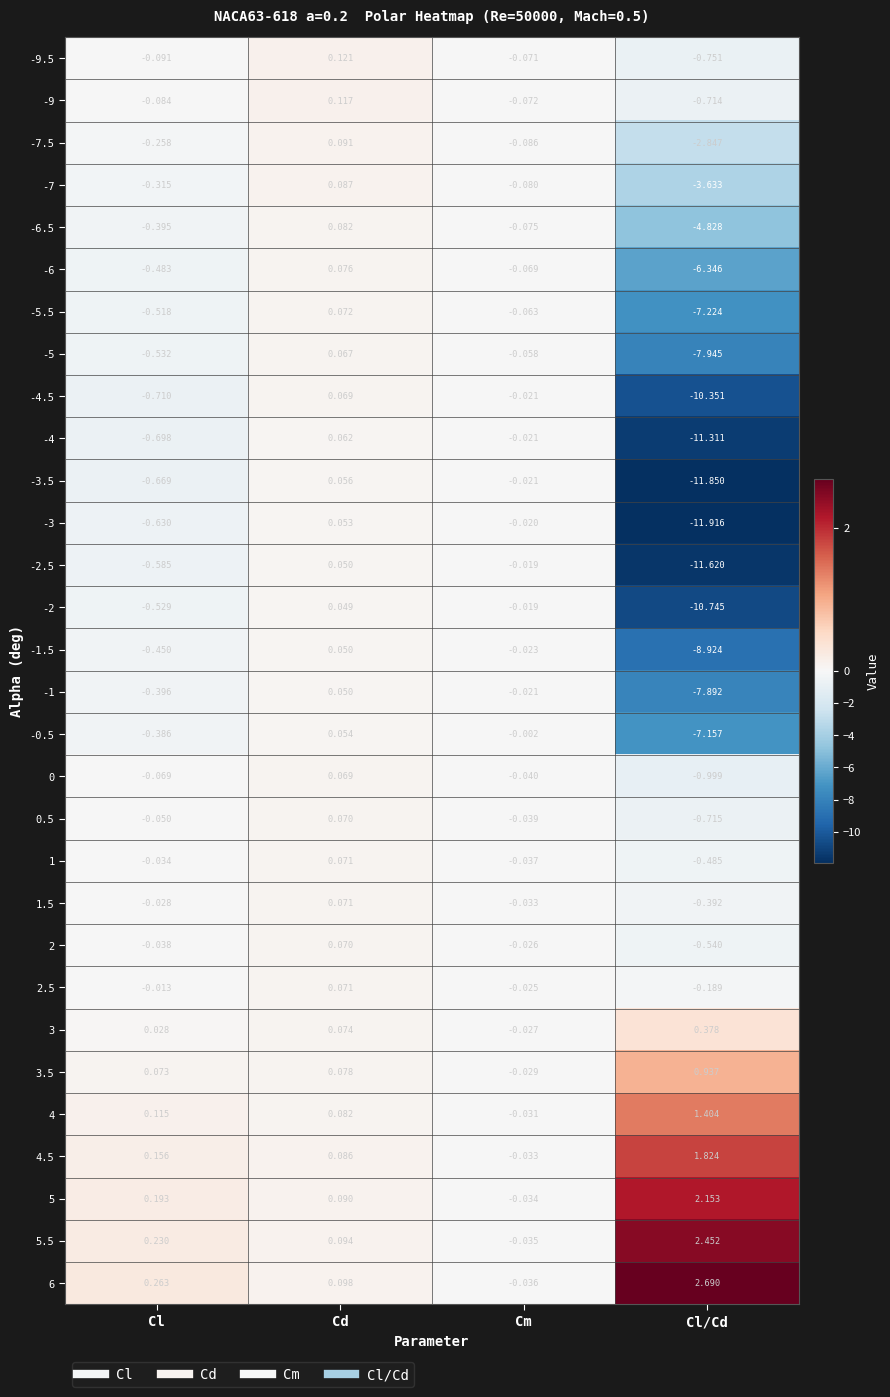

Which category has the highest value across all series?

Cl/Cd